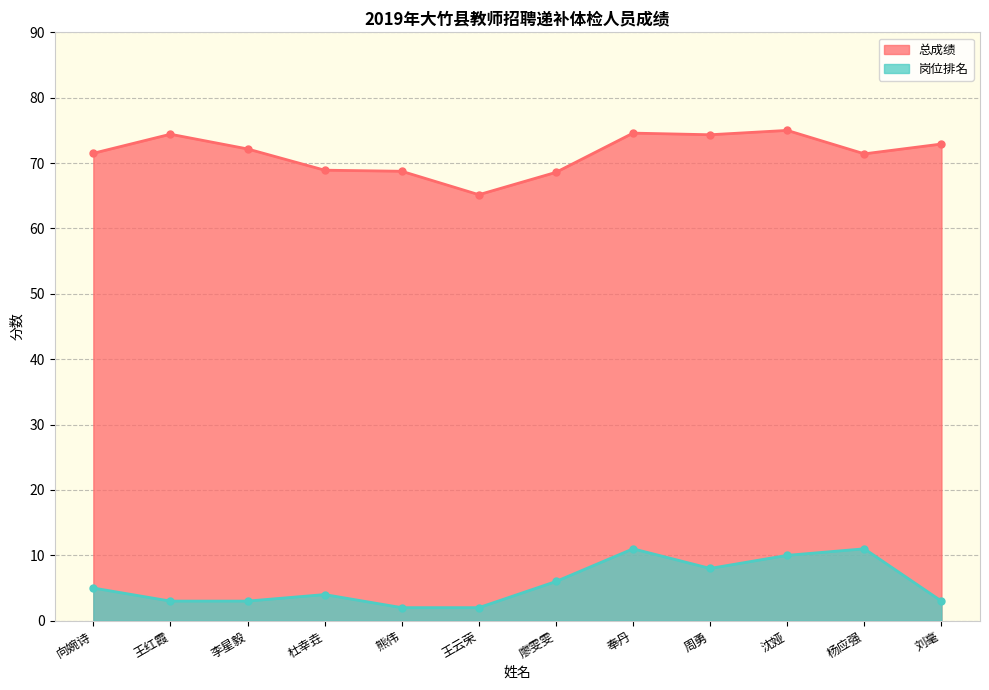

What is the difference between the 岗位排名 values at 周勇 and 李星毅?

5.0